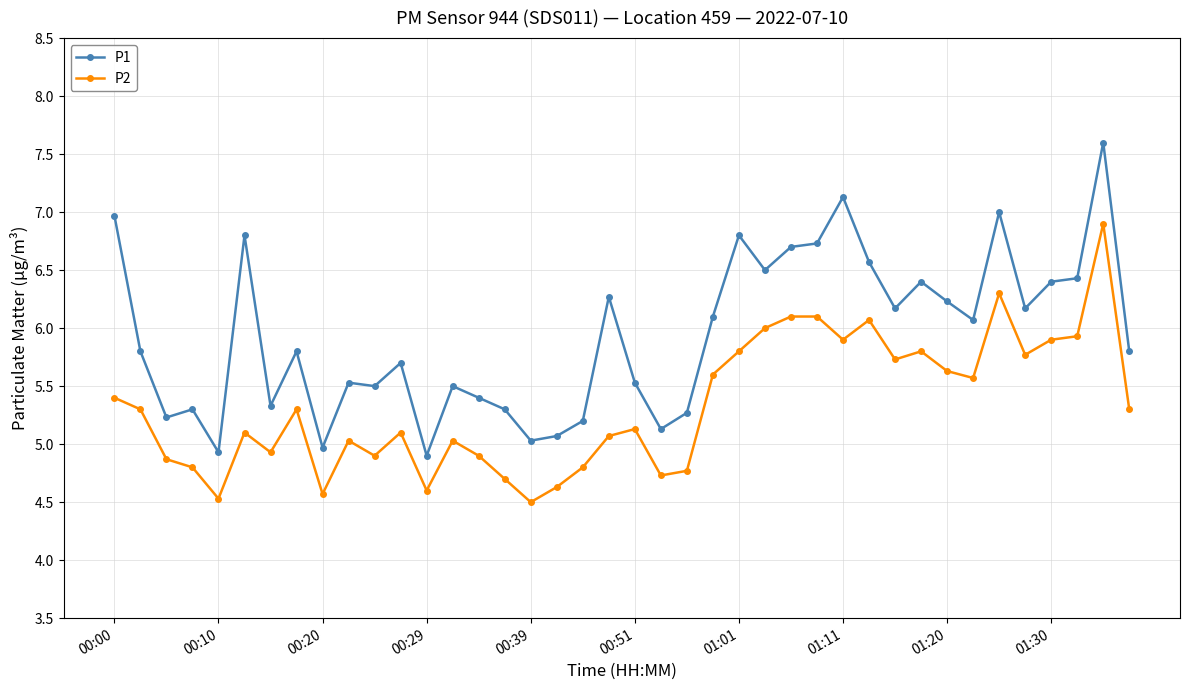

True or false: P2 and P1 intersect in this chart.

False